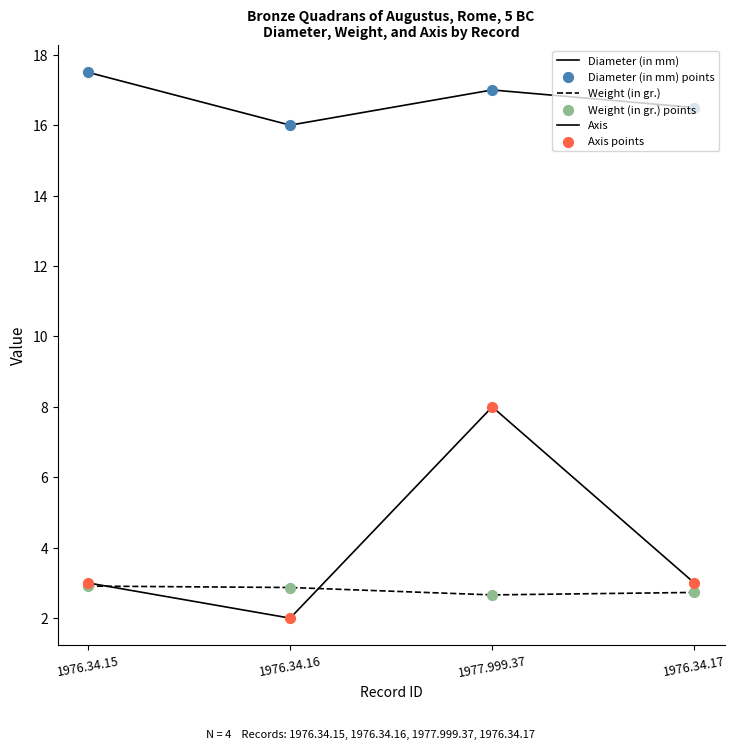

At how many categories does at least one series exceed 6?

4